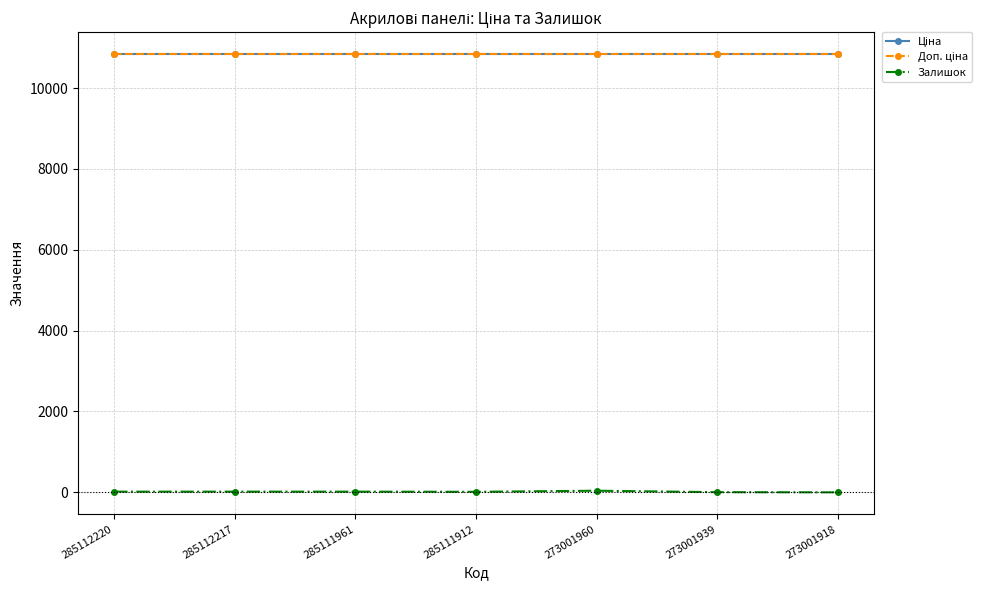

Is the value of Залишок at 285111961 greater than the value of Ціна at 285112217?

No